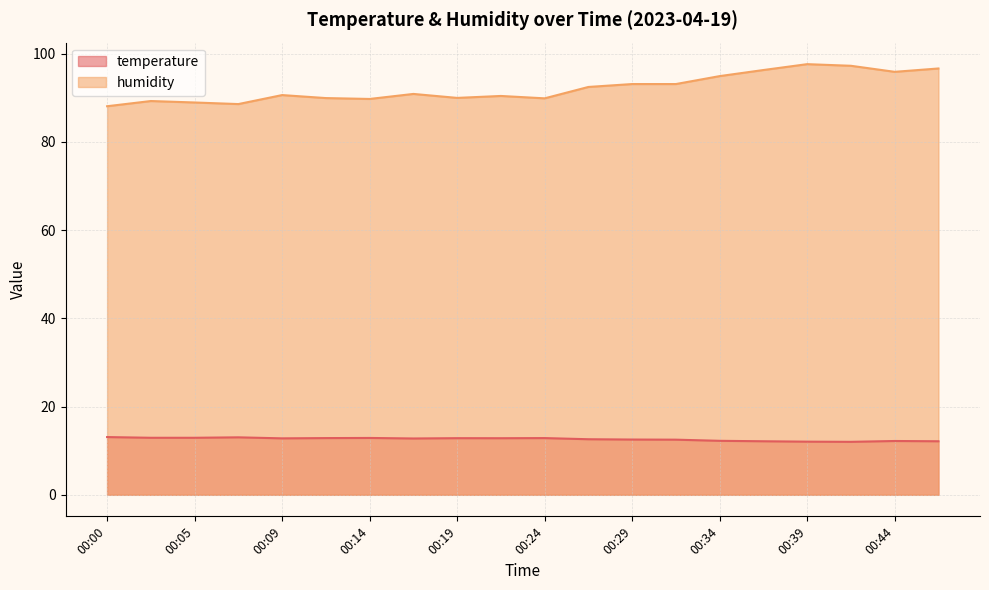

Reading left to right, what are all the values shown in this chart?

temperature: 13.1	12.9	12.9	13.0	12.8	12.9	12.9	12.8	12.8	12.8	12.9	12.6	12.5	12.5	12.2	12.1	12.1	12.0	12.2	12.1
humidity: 88.1	89.3	88.9	88.6	90.6	89.9	89.7	90.9	90.0	90.4	89.9	92.5	93.1	93.1	94.9	96.3	97.6	97.3	95.9	96.7